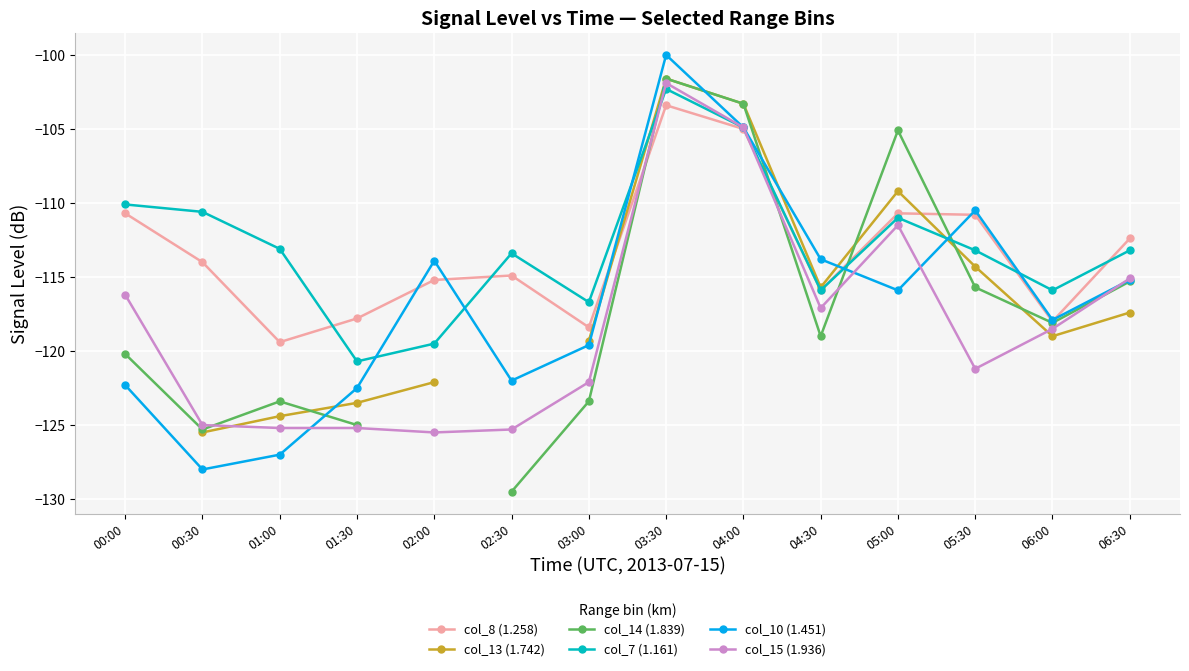

Which series changed the most between 02:30 and 03:00?

col_14 (1.839)